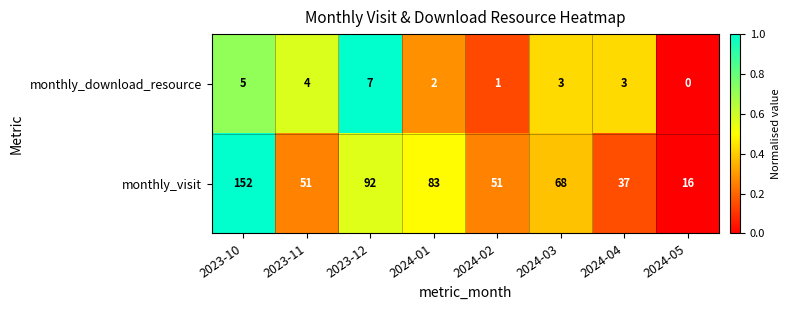

Reading left to right, extract all data points from this chart.

monthly_download_resource: 2023-10=5	2023-11=4	2023-12=7	2024-01=2	2024-02=1	2024-03=3	2024-04=3	2024-05=0
monthly_visit: 2023-10=152	2023-11=51	2023-12=92	2024-01=83	2024-02=51	2024-03=68	2024-04=37	2024-05=16